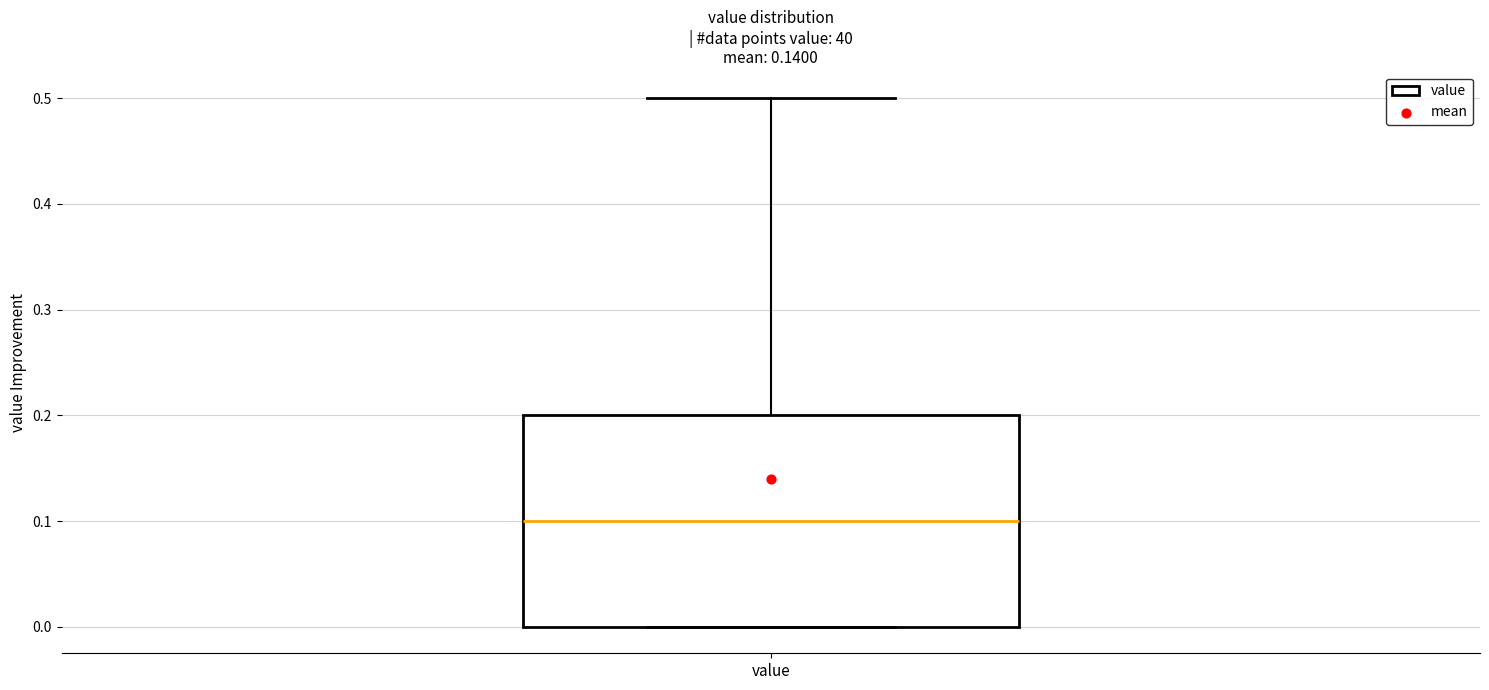

Read this box plot against the y-axis: the position of the median line, the range covered by the box, and the ends of both whiskers. The values are not printed on the chart, so give them approximately, as read against the axis.

median 0.1, box 0.0 to 0.2, whiskers 0.0 to 0.5